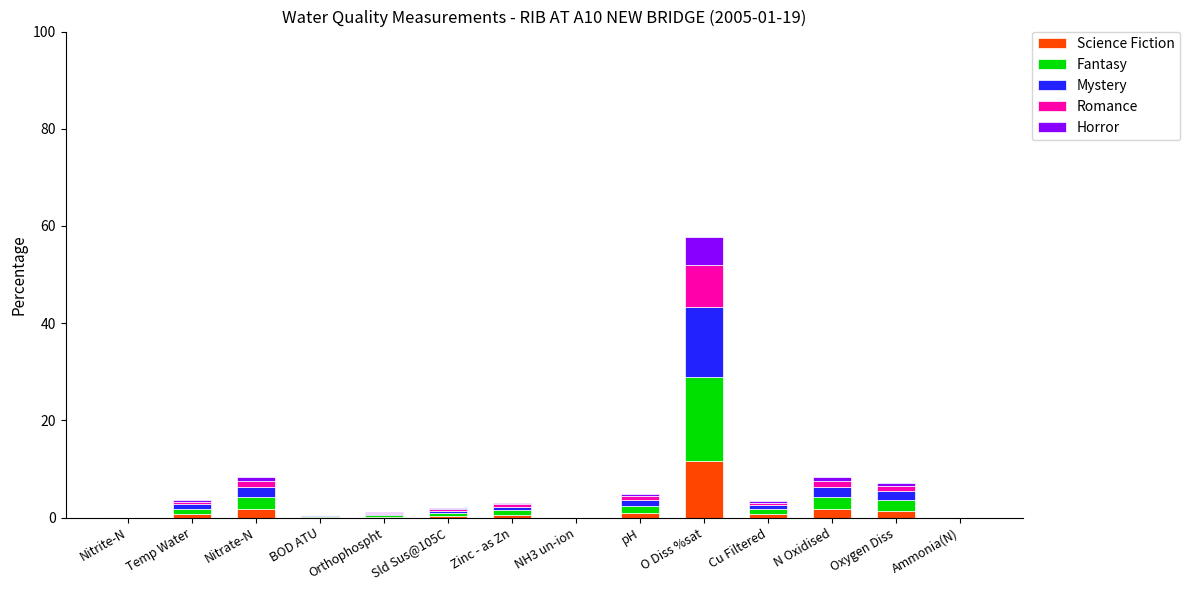

At which category is the sum across all series the highest?

O Diss %sat